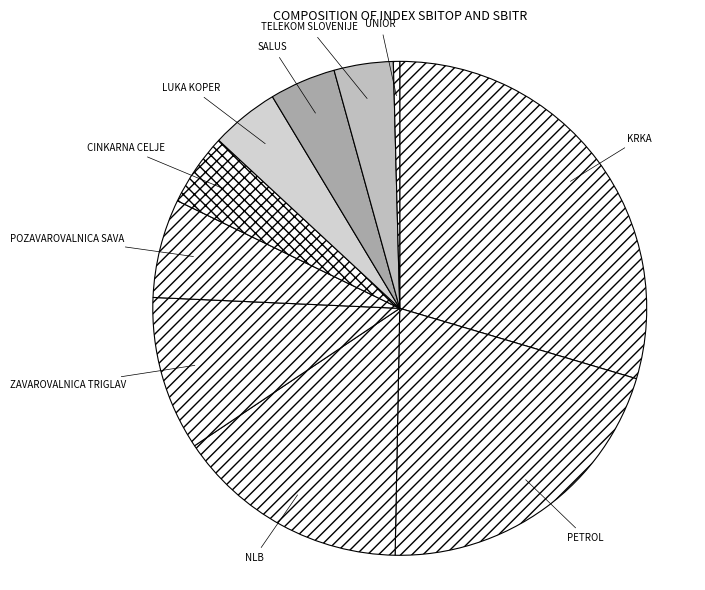

Between KRKA and ZAVAROVALNICA TRIGLAV, which is larger?

KRKA